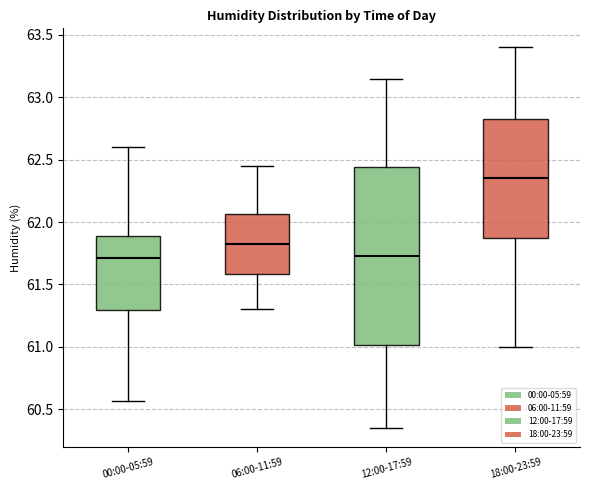

Reading left to right, transcribe this box plot: for each box, give where its median line is, the range the box spans, and where its two whiskers end, as read against the y-axis. The values are not printed on the chart, so give them approximately, as read against the axis.

00:00-05:59: median 61.70, box 61.30 to 61.90, whiskers 60.55 to 62.60
06:00-11:59: median 61.85, box 61.60 to 62.05, whiskers 61.30 to 62.45
12:00-17:59: median 61.75, box 61.00 to 62.45, whiskers 60.35 to 63.15
18:00-23:59: median 62.35, box 61.90 to 62.85, whiskers 61.00 to 63.40